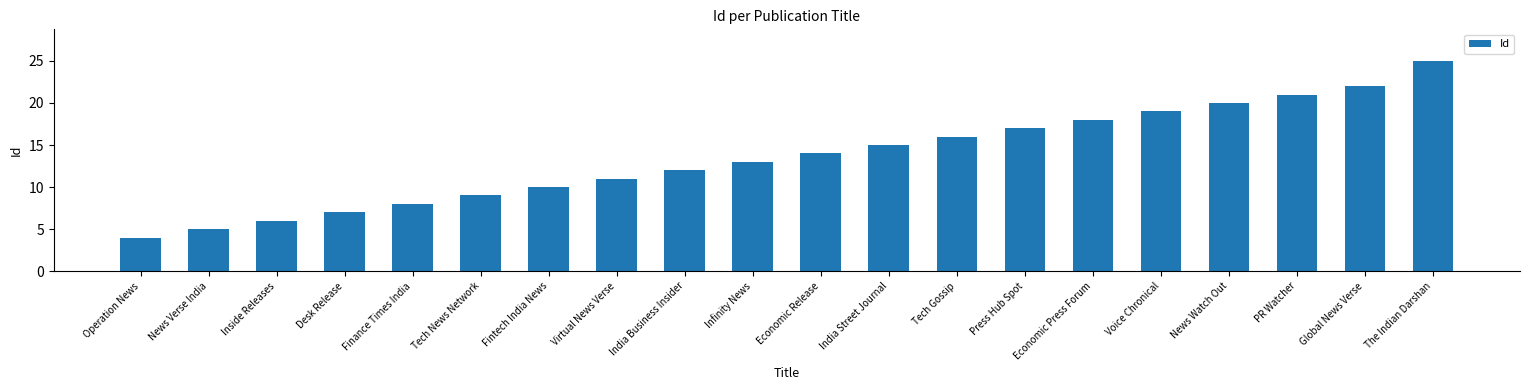

What is the difference between the maximum and minimum values?

21